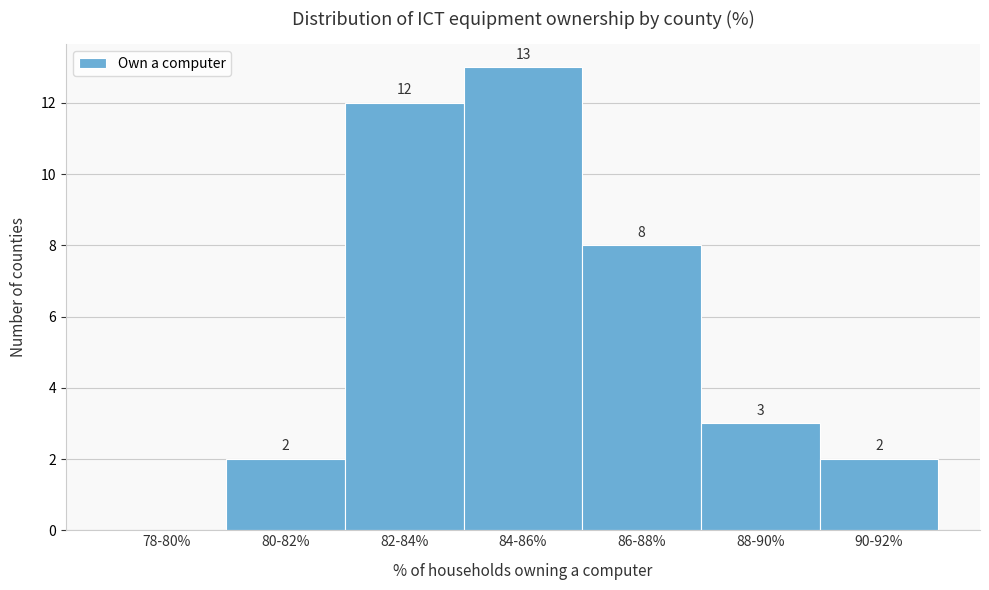

Reading left to right, extract all data points from this chart.

78-80%=0	80-82%=2	82-84%=12	84-86%=13	86-88%=8	88-90%=3	90-92%=2